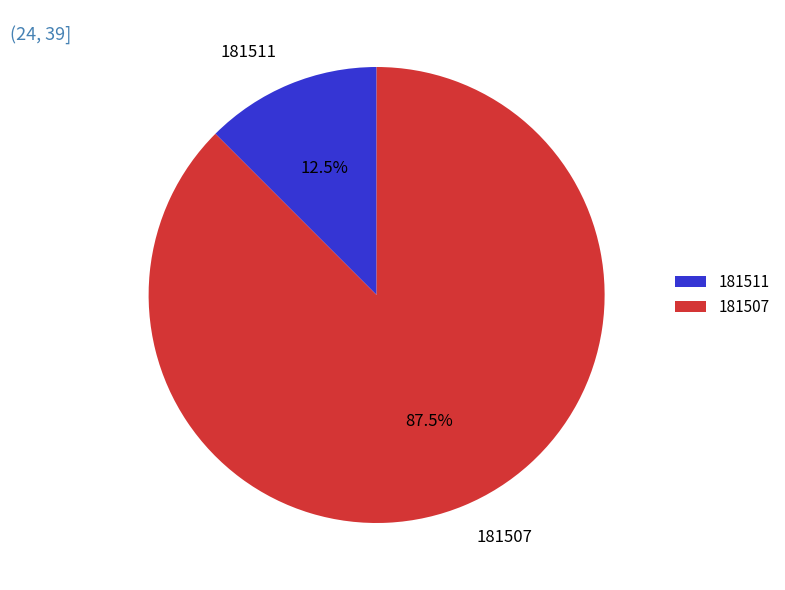

Is there a majority slice in this chart?

Yes